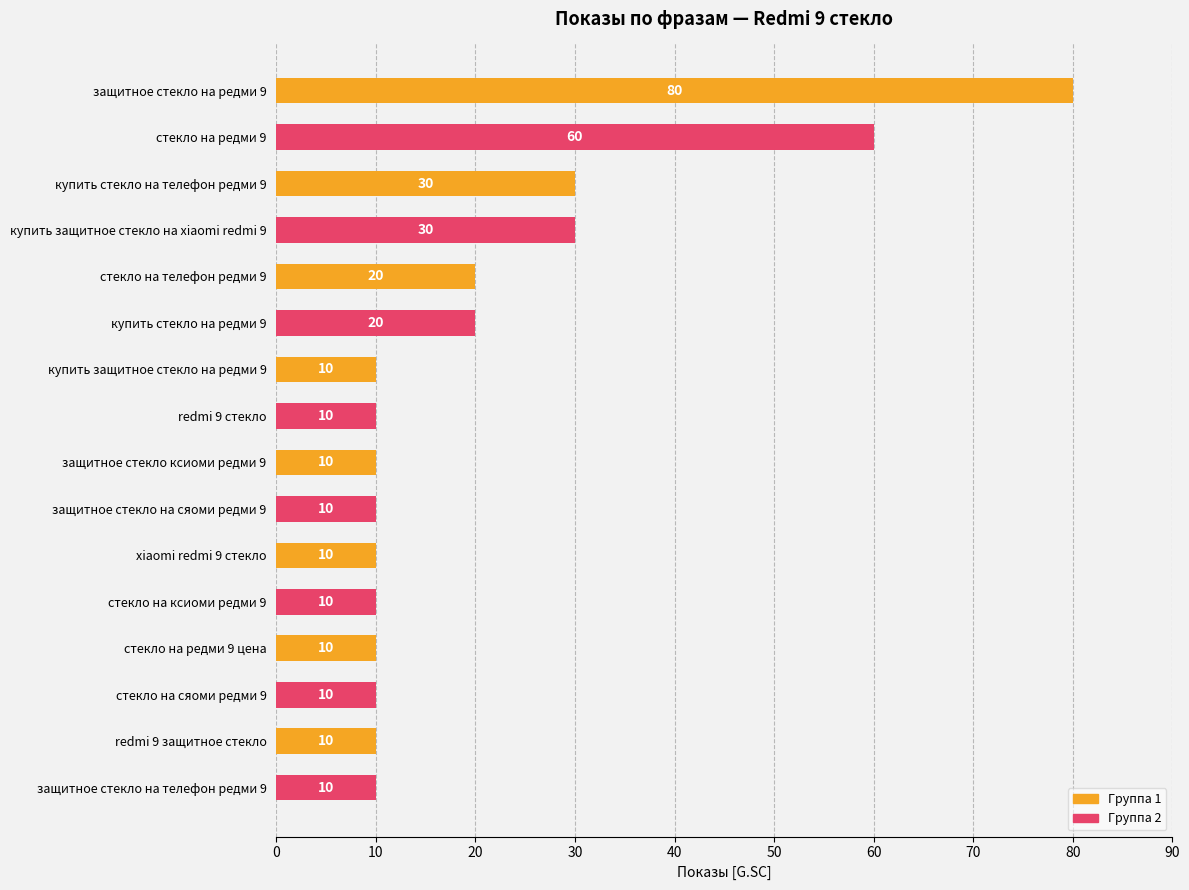

Are the bars grouped side by side (vs. stacked)?

No